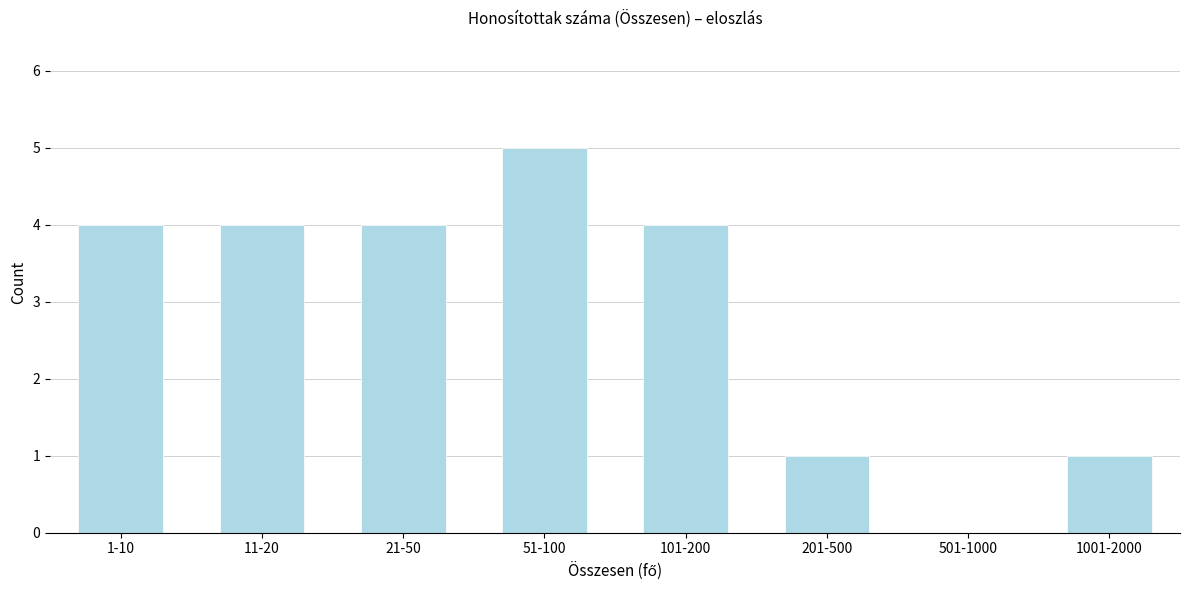

Reading left to right, list all the values displayed in this chart.

1-10=4	11-20=4	21-50=4	51-100=5	101-200=4	201-500=1	501-1000=0	1001-2000=1